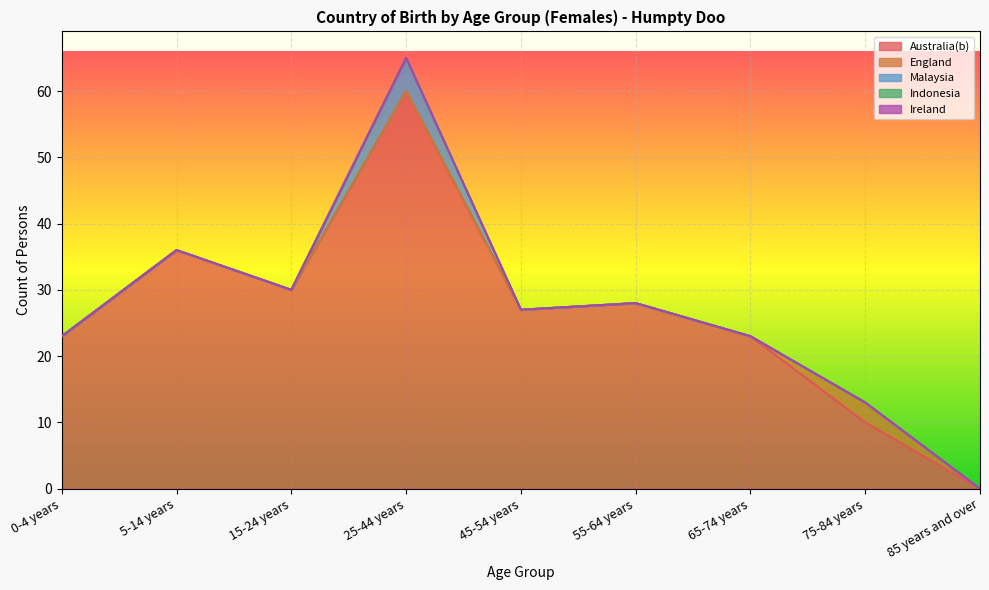

Rank the series at 55-64 years from highest to lowest value.

Australia(b), England, Malaysia, Indonesia, Ireland